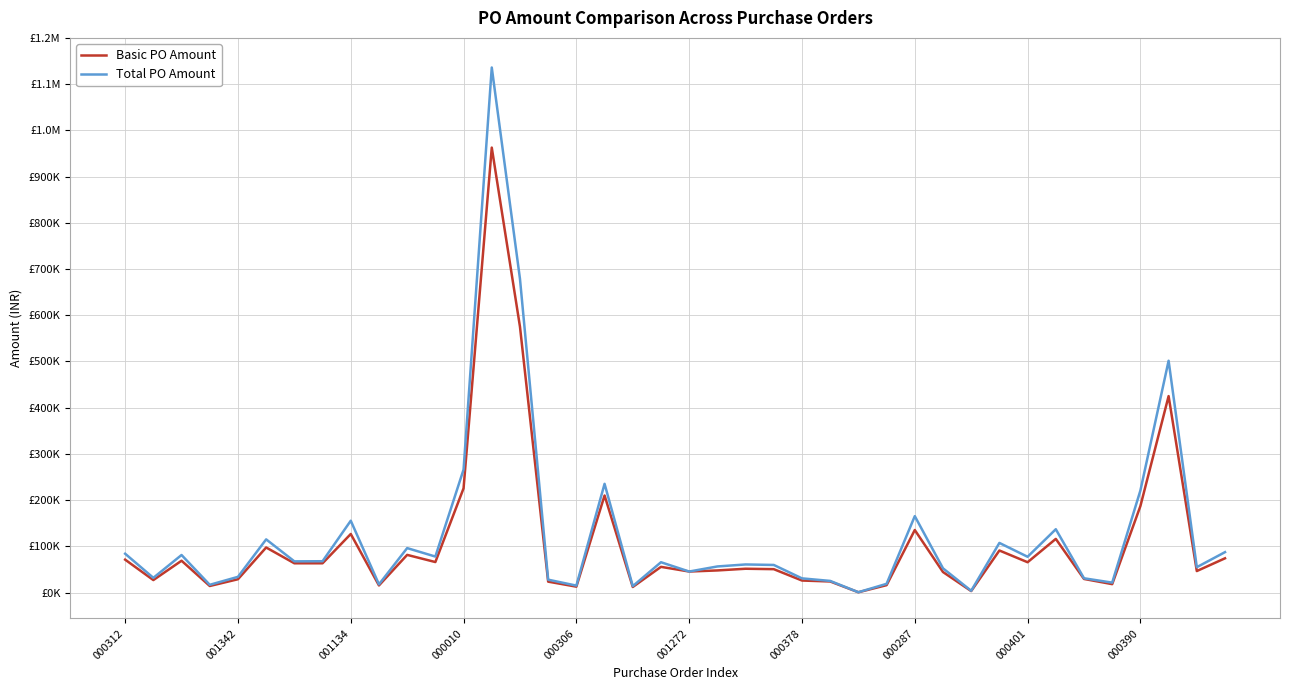

List the labels in order of Basic PO Amount value, smallest first.

26, 30, 18, 16, 000010, 000390, 27, 35, 15, 25, 24, 001342, 000306, 34, 29, 20, 38, 21, 23, 22, 19, 000378, 000287, 32, 11, 001134, 000312, 39, 10, 31, 001272, 33, 000401, 28, 36, 17, 12, 37, 14, 13